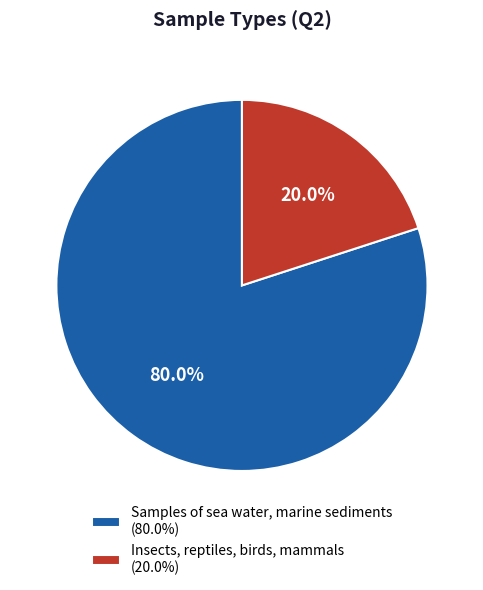

To the nearest percent, what portion does Insects, reptiles, birds, mammals represent?

20%